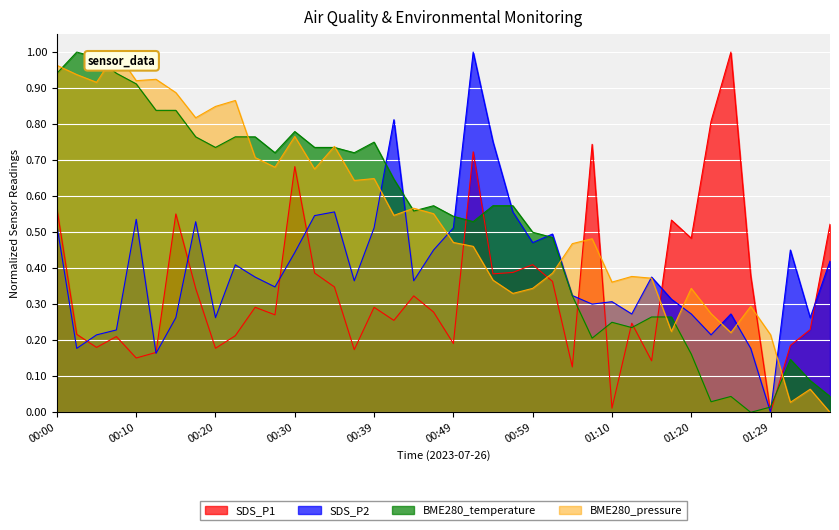

Which series has the largest range (max minus min)?

BME280_pressure